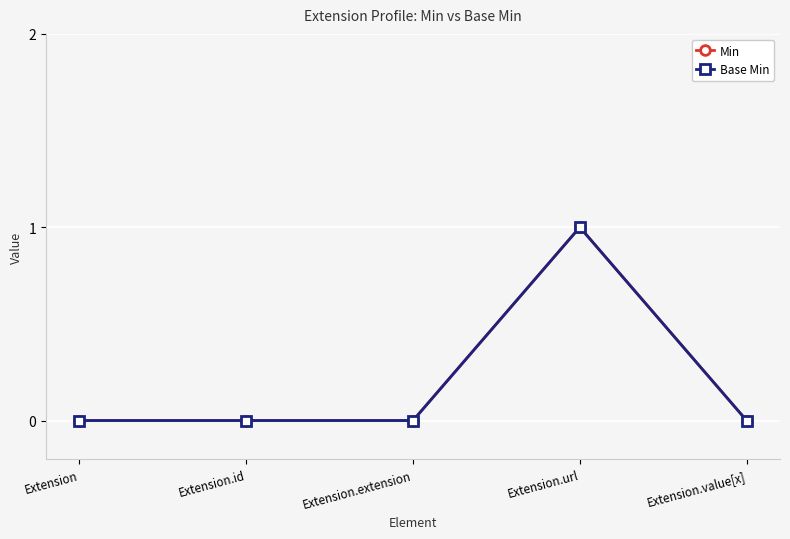

How many lines are shown in the chart?

2